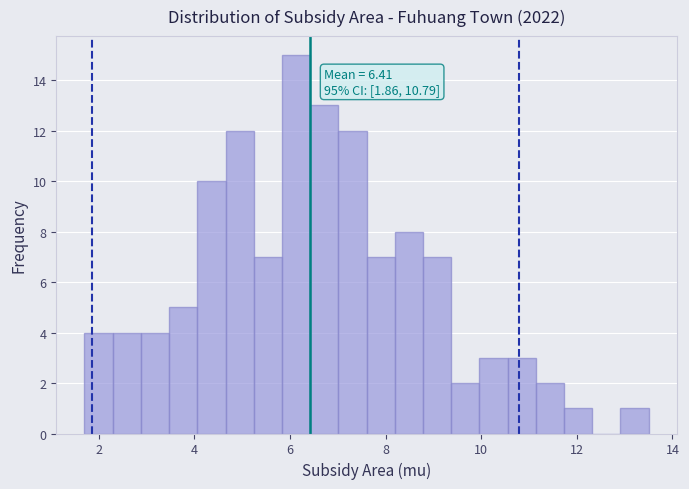

Read against the x-axis, roughly where is the centre of the tallest bar?

6.2